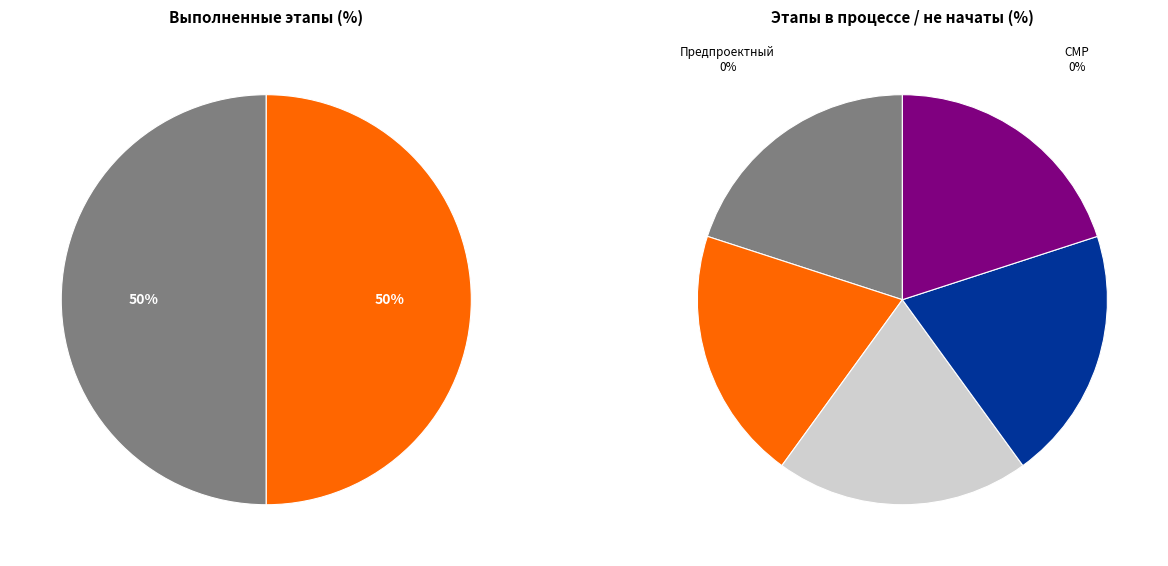

Count the number of slices in the pie.

7